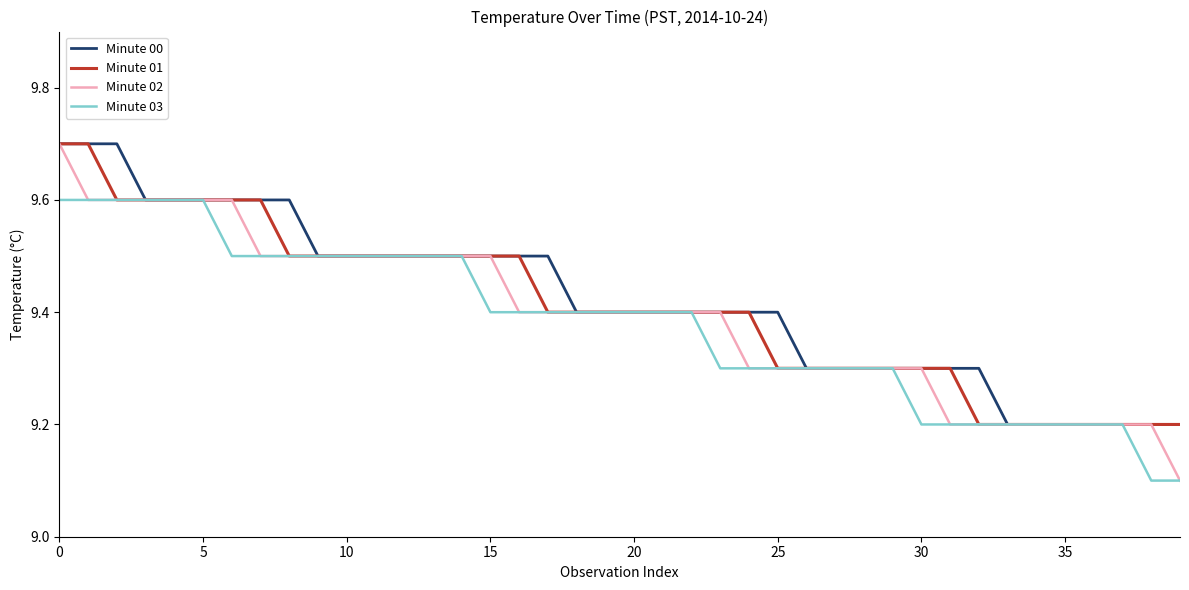

What are all the series names shown in the legend?

Minute 00, Minute 01, Minute 02, Minute 03